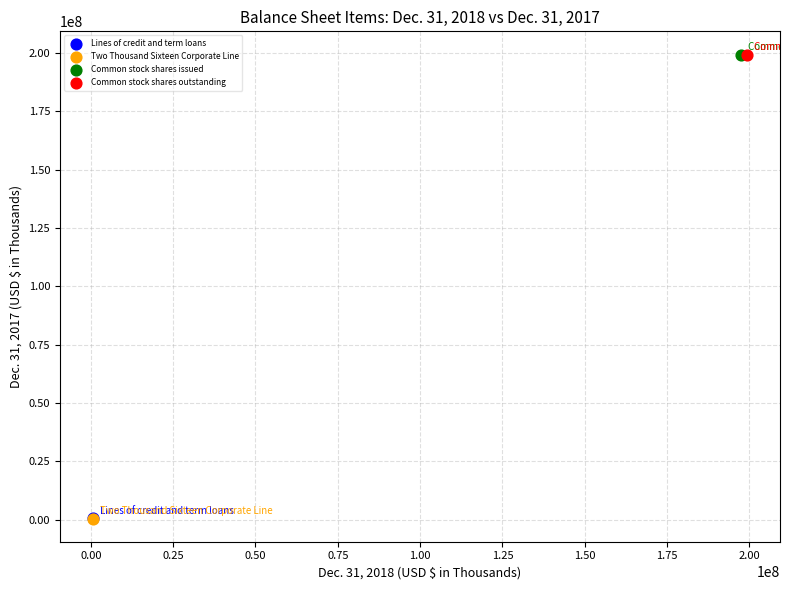

What are all the series names shown in the legend?

Lines of credit and term loans, Two Thousand Sixteen Corporate Line, Common stock shares issued, Common stock shares outstanding